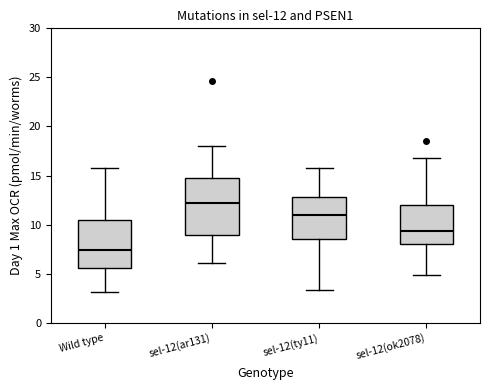

Comparing the boxes themselves (not the whiskers), which one is the tallest?

sel-12(ar131)